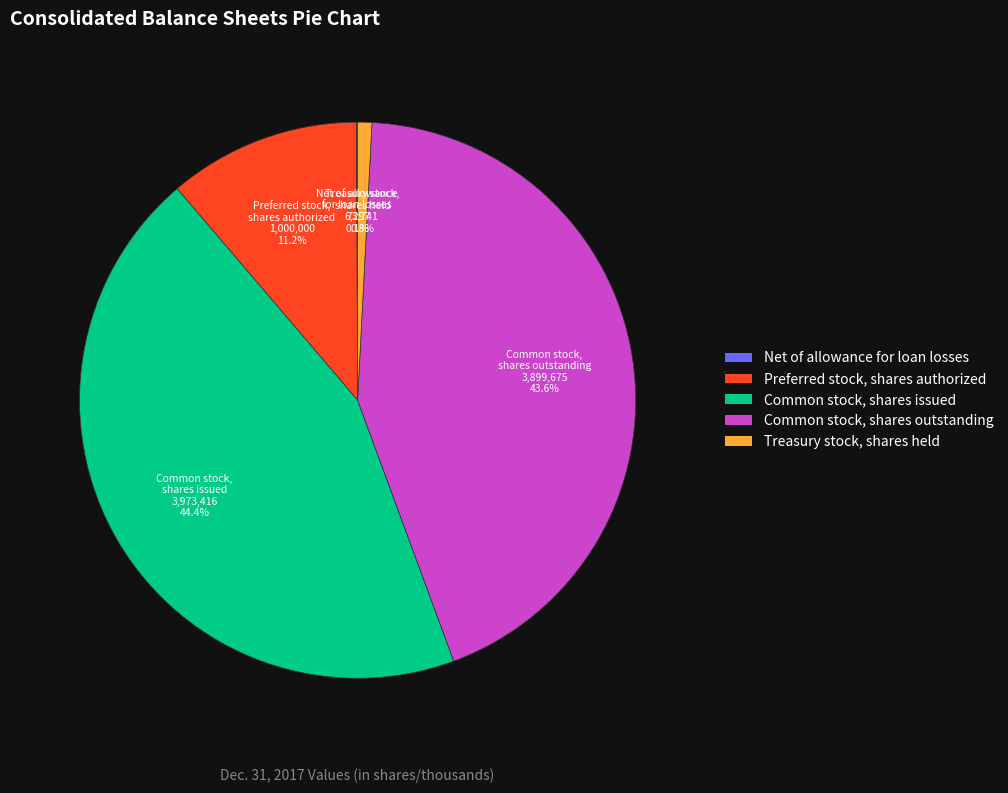

Which slice is the largest?

Common stock, shares issued